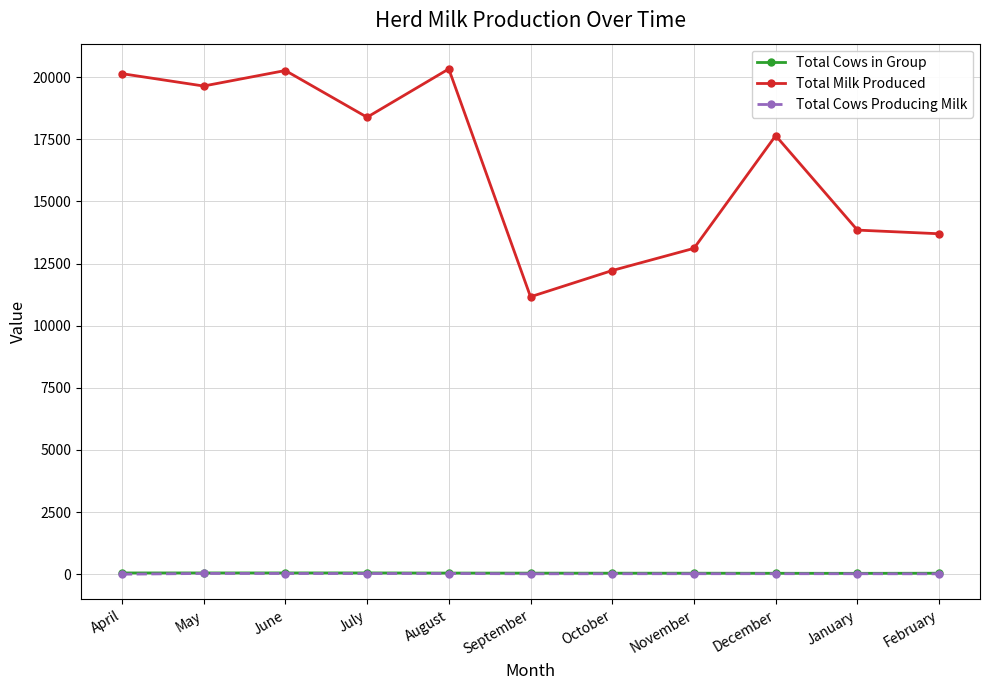

What is the label of the 3rd point from the right?

December